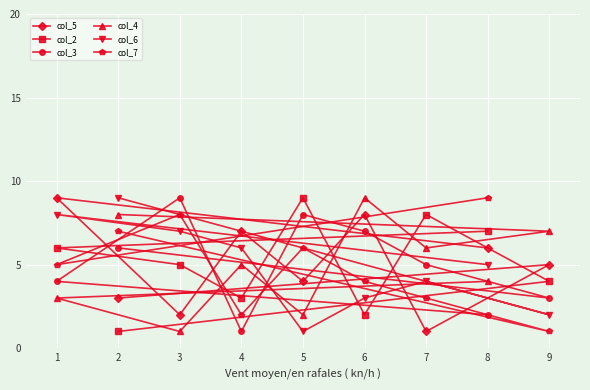

What is the total value across all series at 9?

22